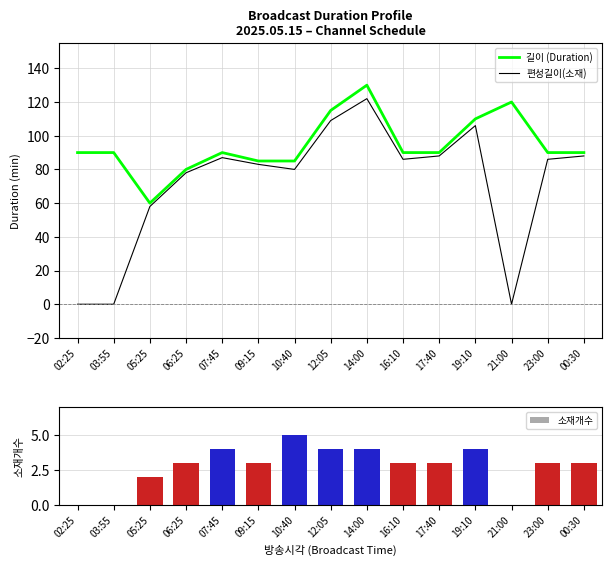

Which series has the widest spread of values?

편성길이(소재)